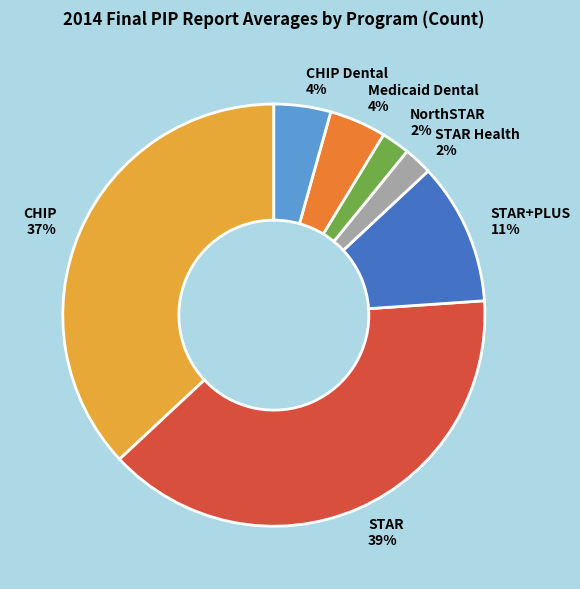

To the nearest percent, what percentage of the pie is NorthSTAR?

2%